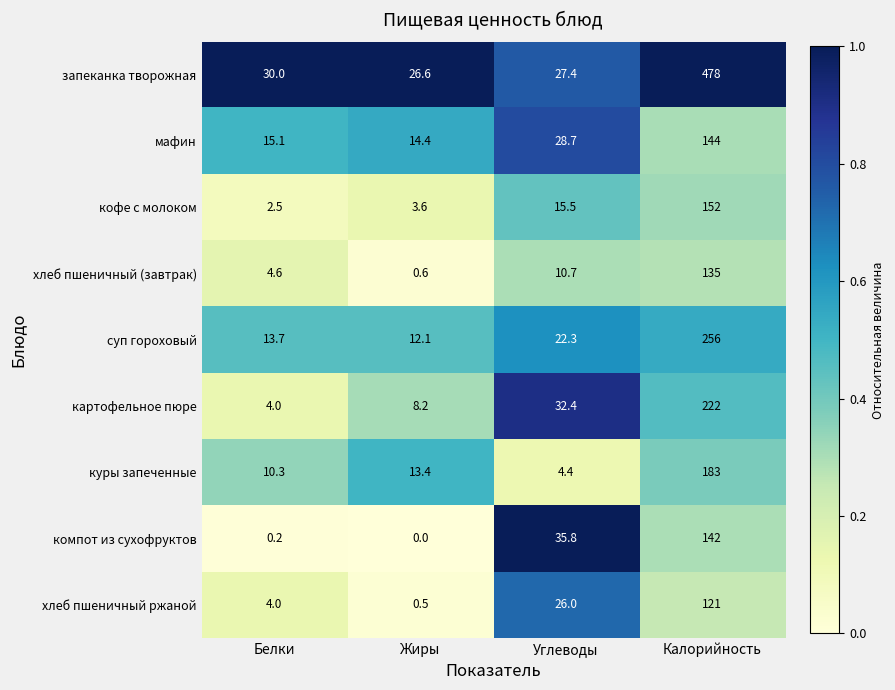

Which series has the widest spread of values?

запеканка творожная